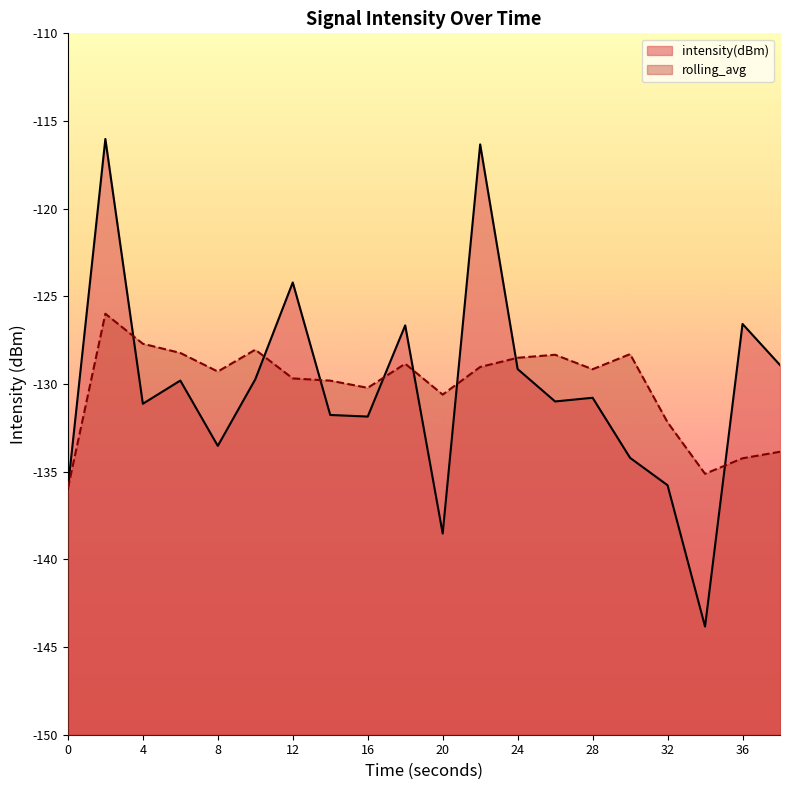

The chart shows a value of -131.8 at 14. True or false?

True